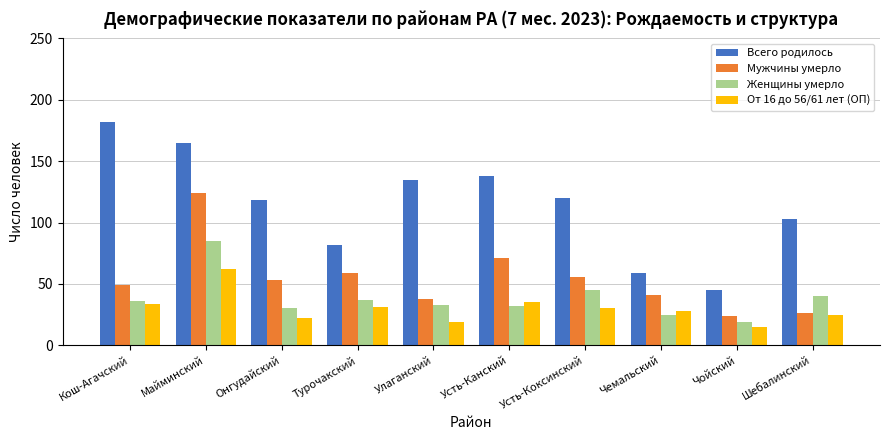

Reading left to right, what are all the values shown in this chart?

Всего родилось: Кош-Агачский=182	Майминский=165	Онгудайский=118	Турочакский=82	Улаганский=135	Усть-Канский=138	Усть-Коксинский=120	Чемальский=59	Чойский=45	Шебалинский=103
Мужчины умерло: Кош-Агачский=49	Майминский=124	Онгудайский=53	Турочакский=59	Улаганский=38	Усть-Канский=71	Усть-Коксинский=56	Чемальский=41	Чойский=24	Шебалинский=26
Женщины умерло: Кош-Агачский=36	Майминский=85	Онгудайский=30	Турочакский=37	Улаганский=33	Усть-Канский=32	Усть-Коксинский=45	Чемальский=25	Чойский=19	Шебалинский=40
От 16 до 56/61 лет (ОП): Кош-Агачский=34	Майминский=62	Онгудайский=22	Турочакский=31	Улаганский=19	Усть-Канский=35	Усть-Коксинский=30	Чемальский=28	Чойский=15	Шебалинский=25